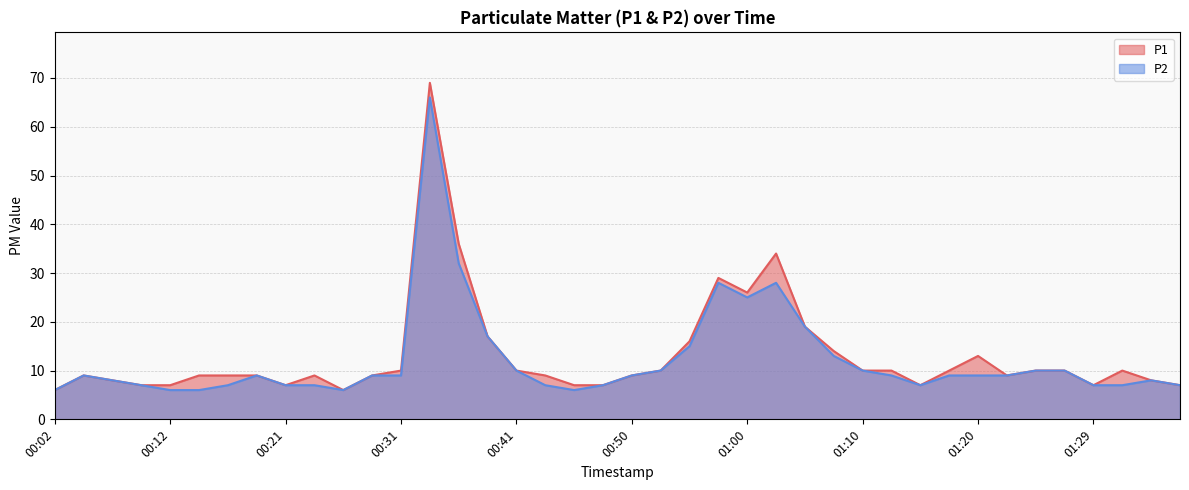

Count the number of data series in this chart.

2